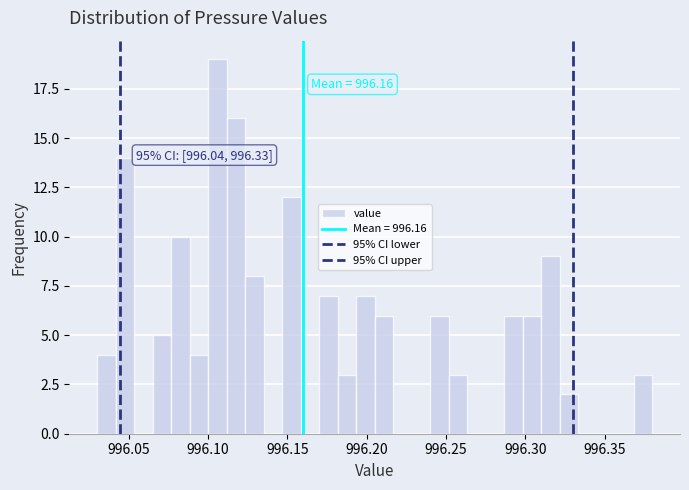

Read against the x-axis, roughly where is the centre of the tallest bar?

996.105